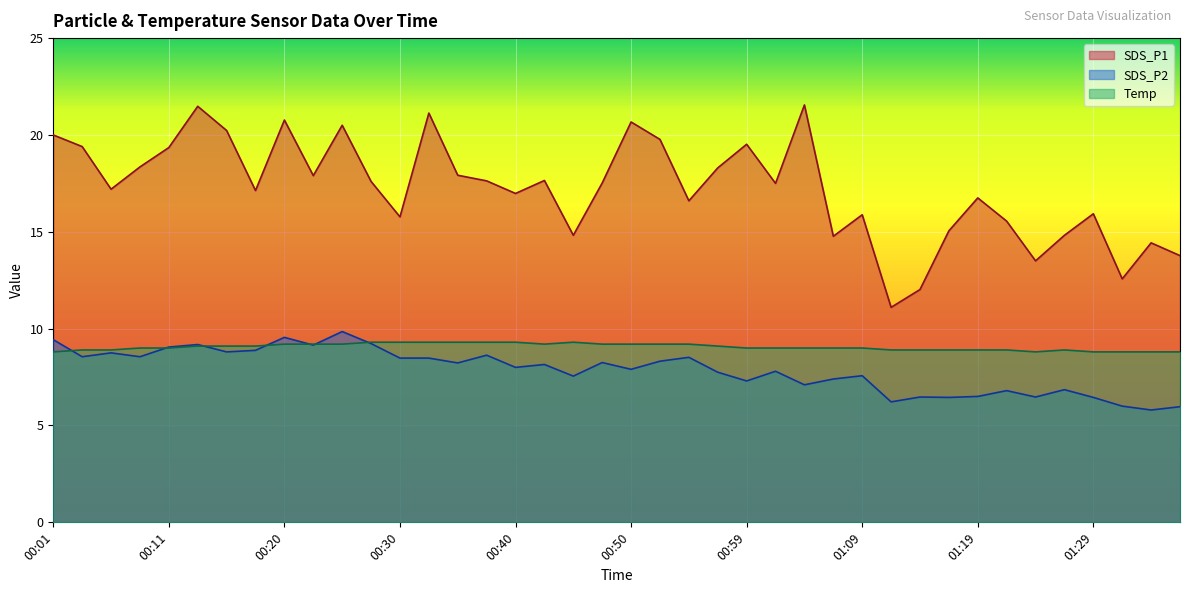

What is the average value of the Temp series?

9.1